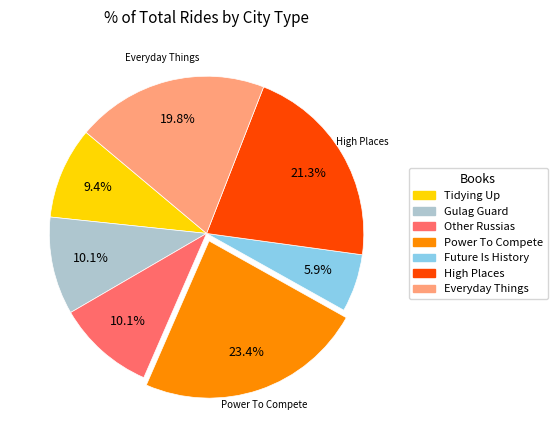

Does any single category account for the majority?

No